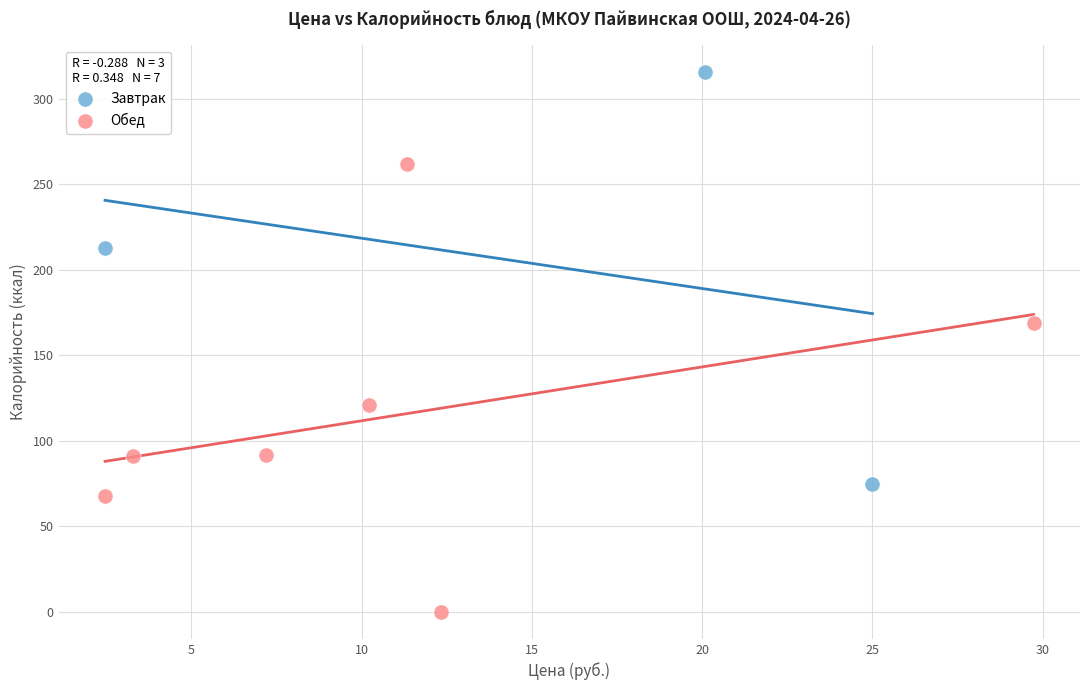

Which series reaches the maximum Y coordinate?

Завтрак